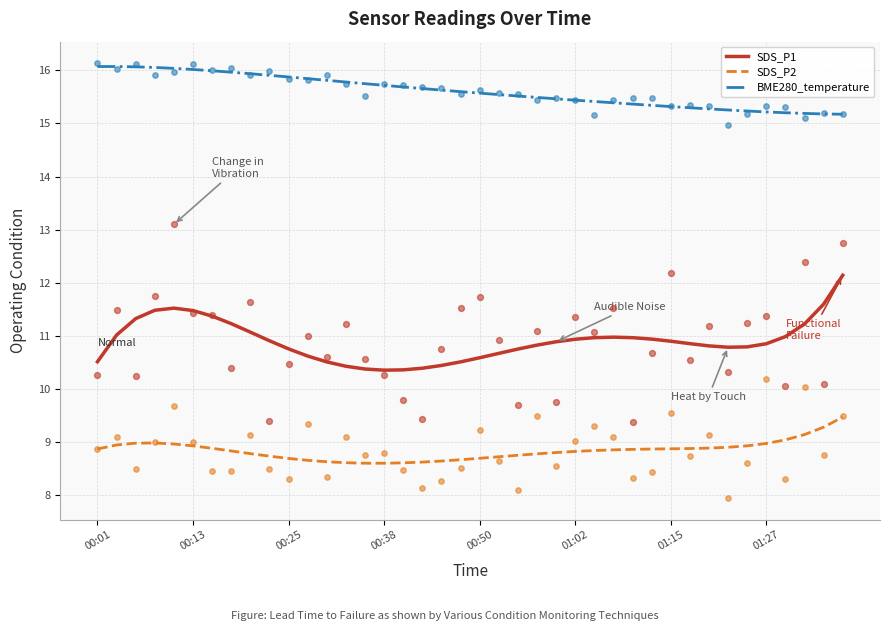

What is the total value across all series at 27?

35.2